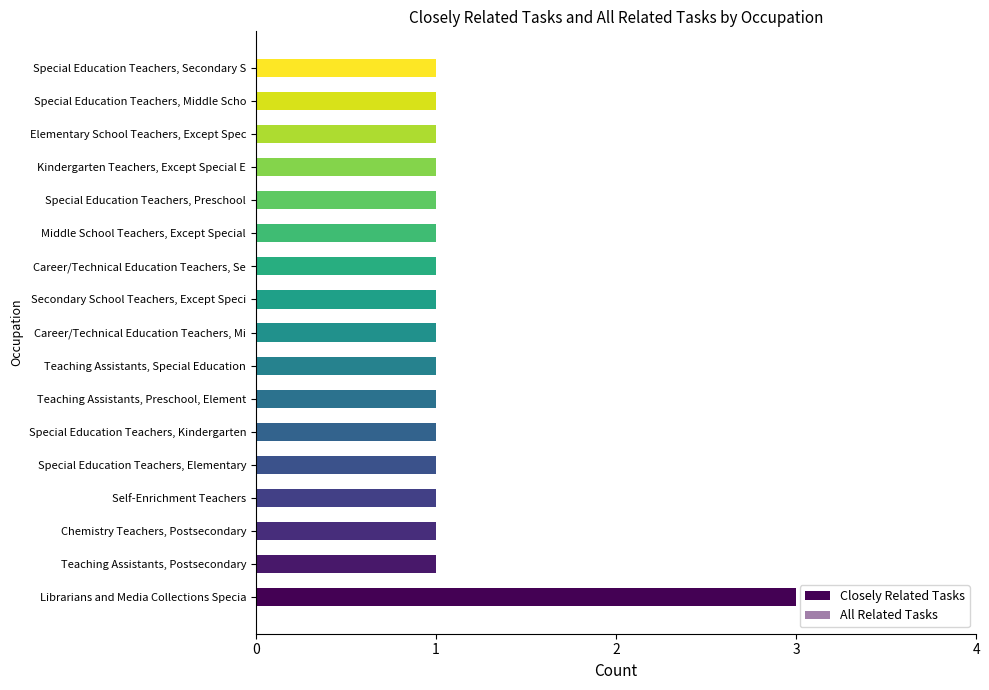

Rank the series by their maximum value, from lowest to highest.

Closely Related Tasks, All Related Tasks